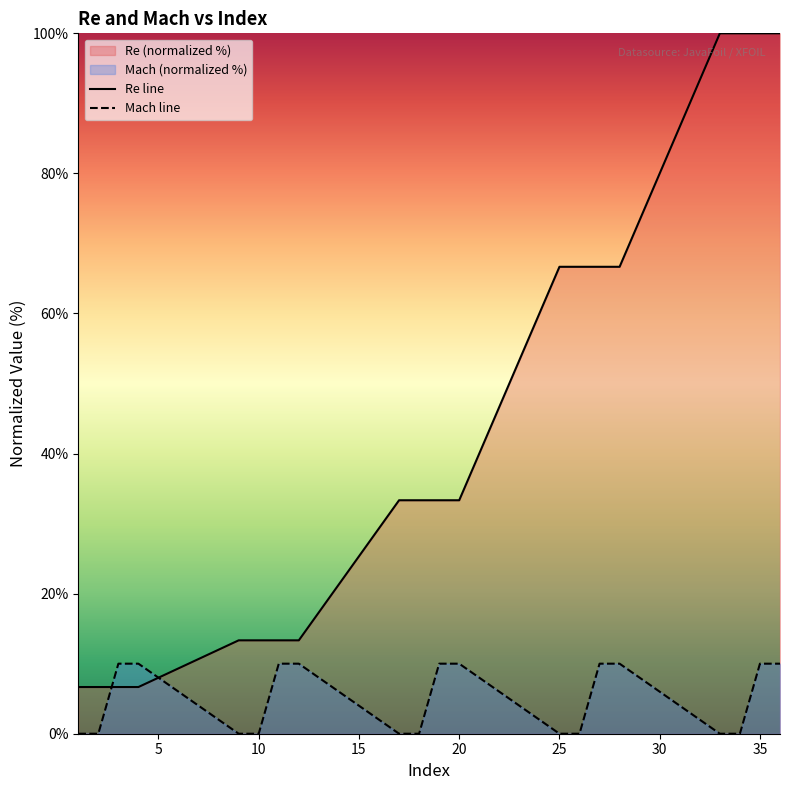

The value of Mach line at 25 is 4.6. True or false?

False